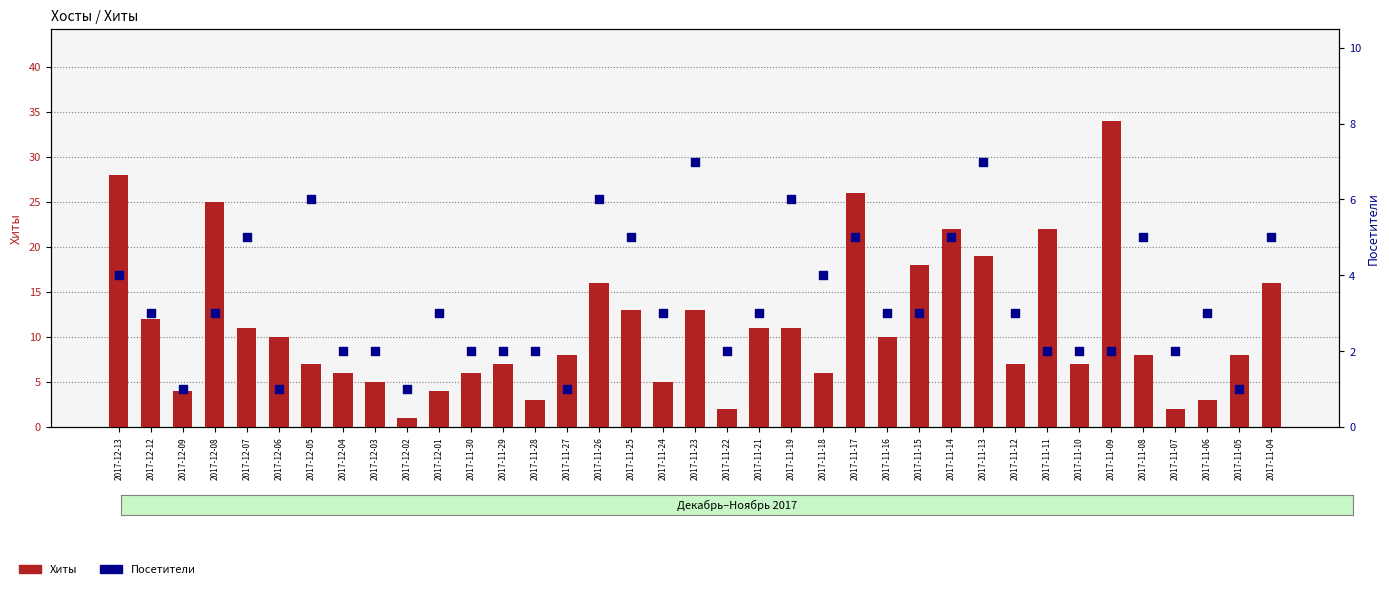

At which category is the sum across all series the highest?

2017-11-09